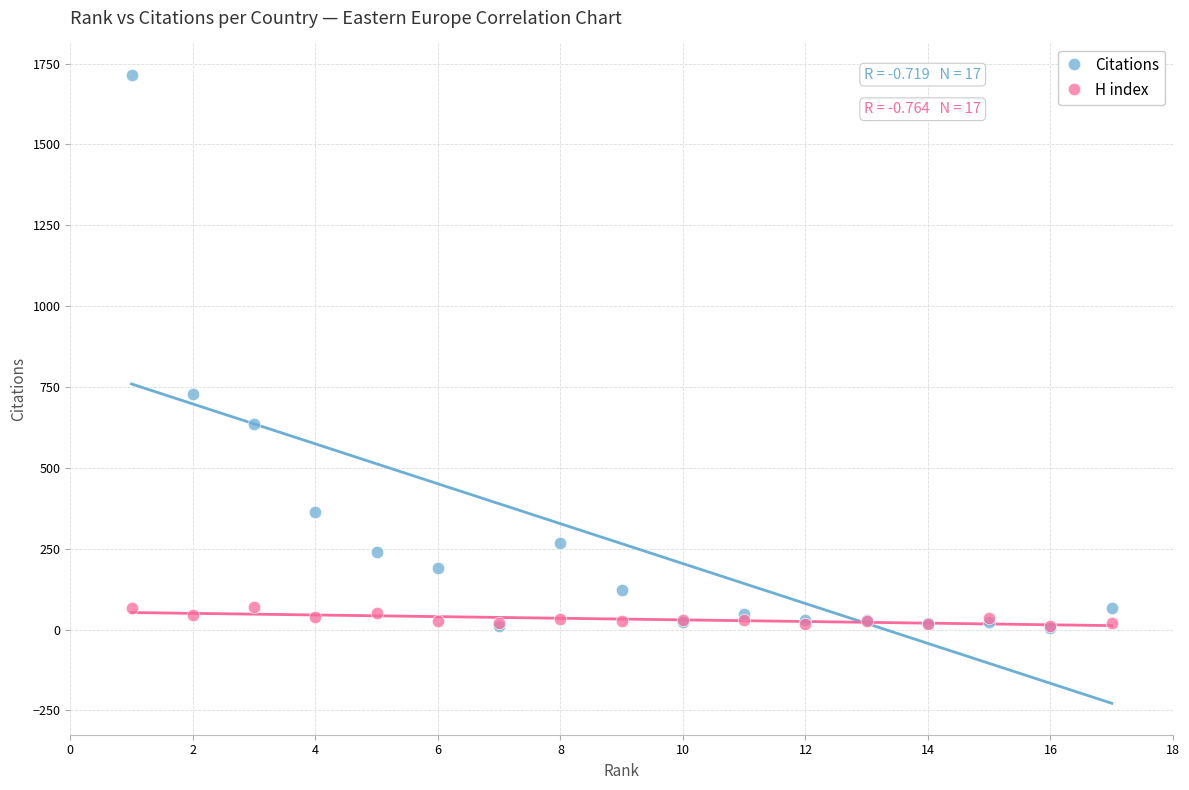

In the Citations series, what Y value is closest to 860?

729